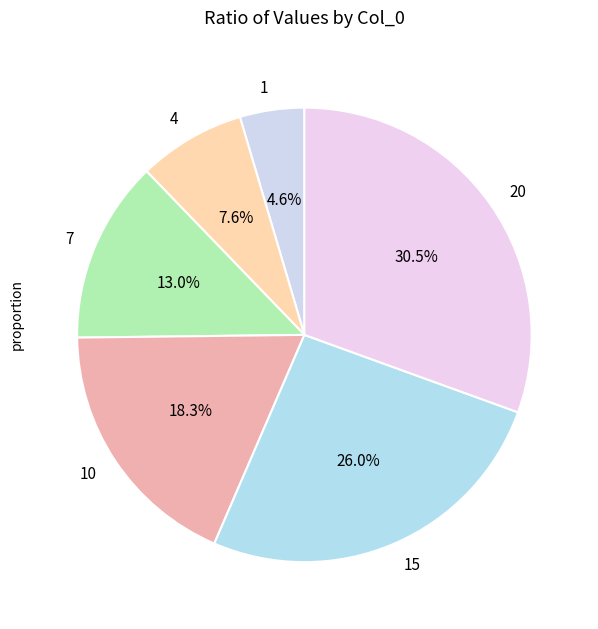

To the nearest percent, what is the combined percentage of 7 and 1?

18%